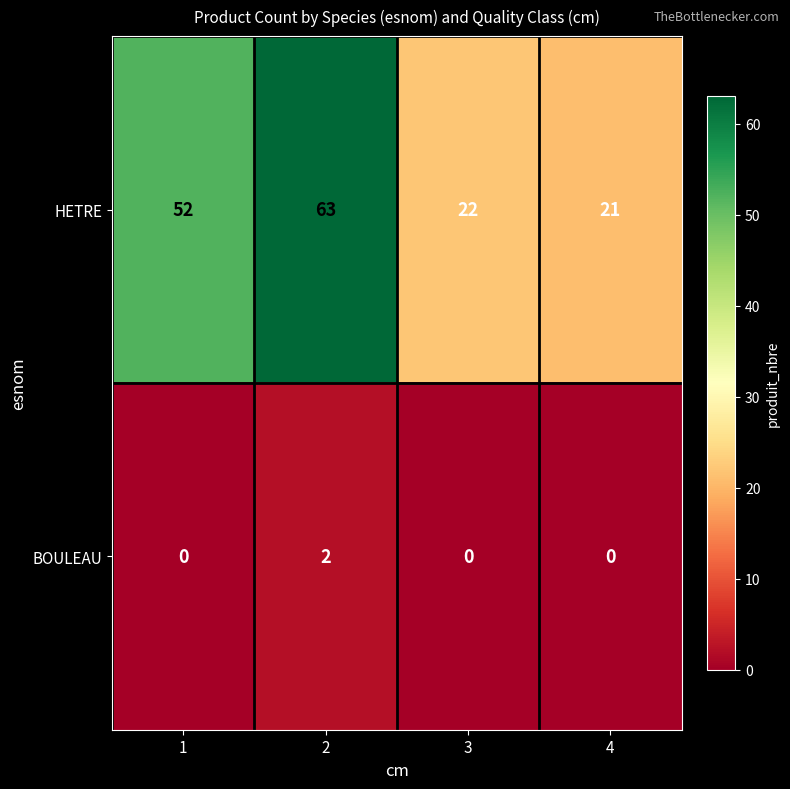

How many categories are shown in the chart?

4